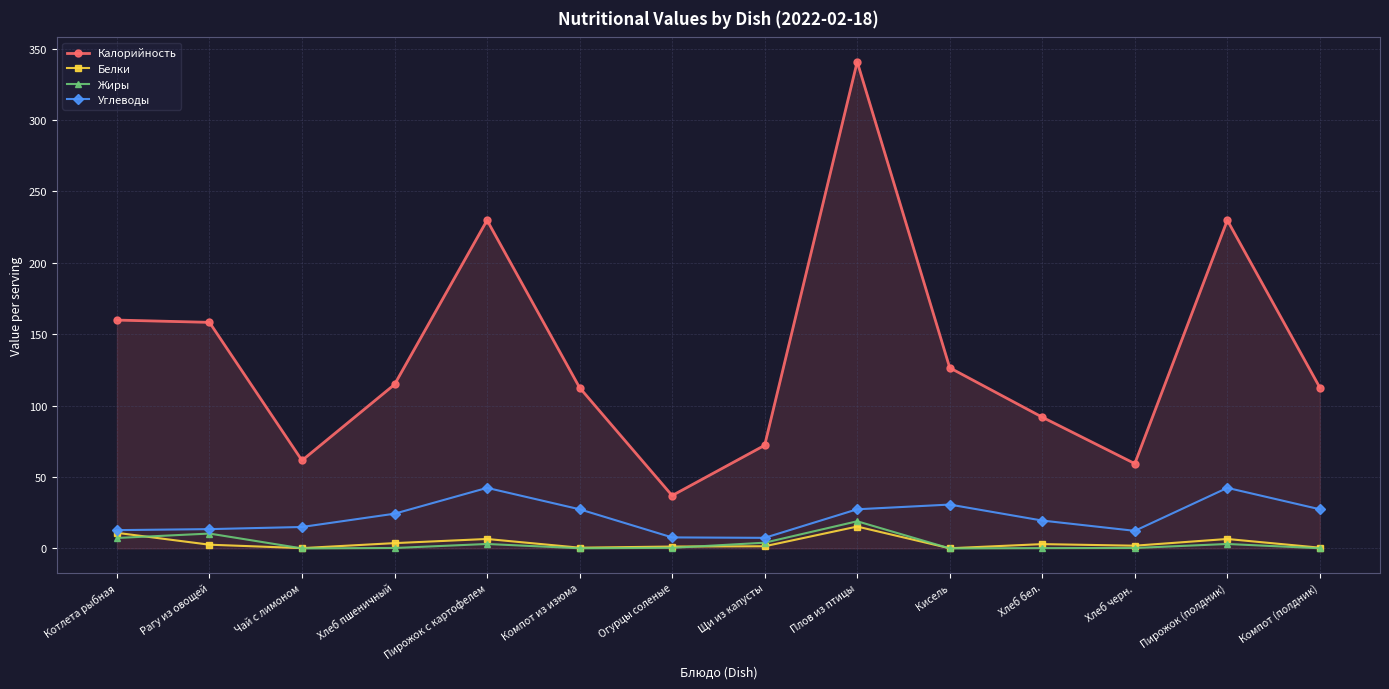

How many categories are shown in the chart?

14